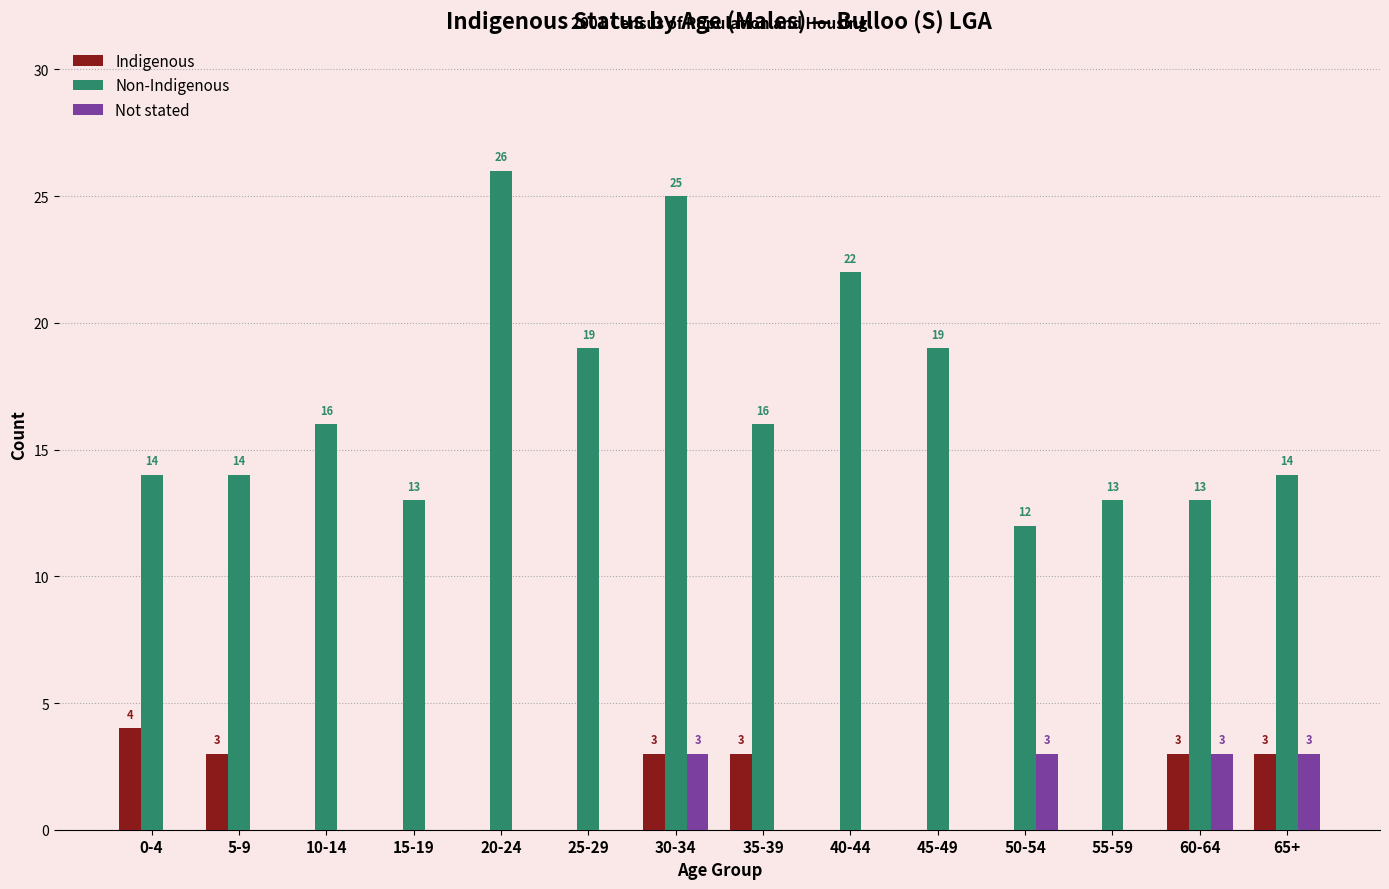

What is the total value across all series at 5-9?

17